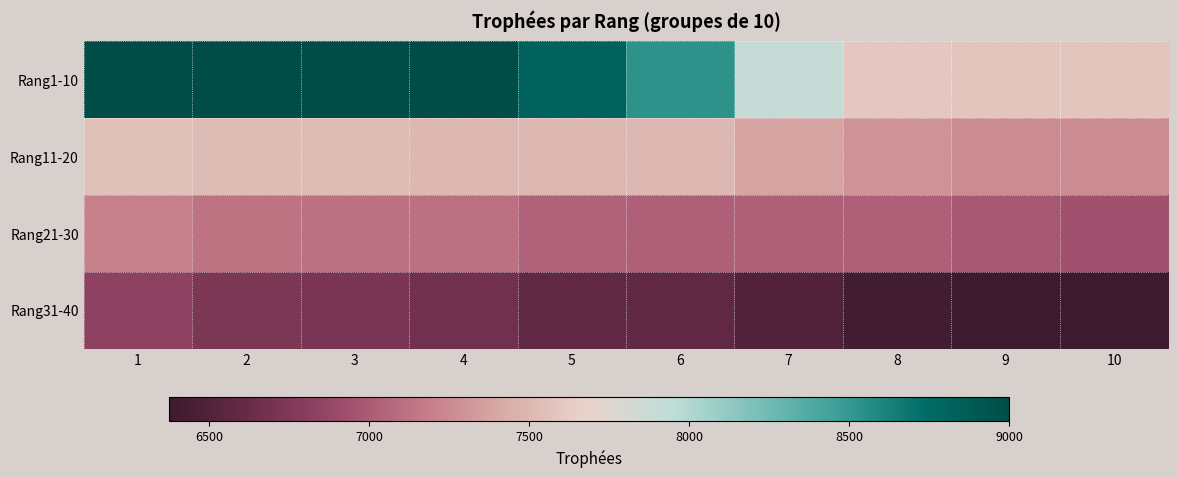

What is the spread (max minus min) of values at 4?

2324